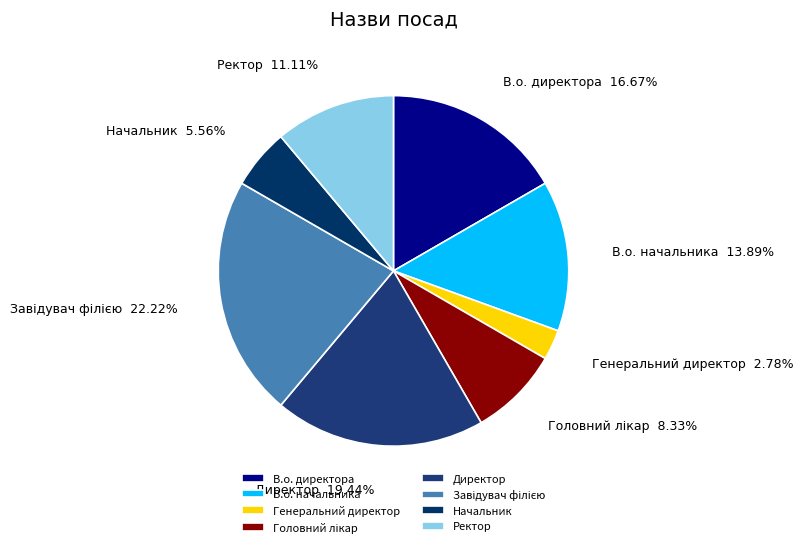

Which slice is the smallest?

Генеральний директор